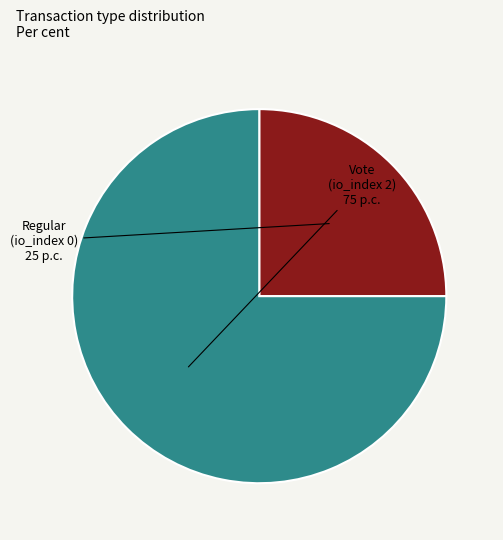

How many slices are in this pie chart?

2